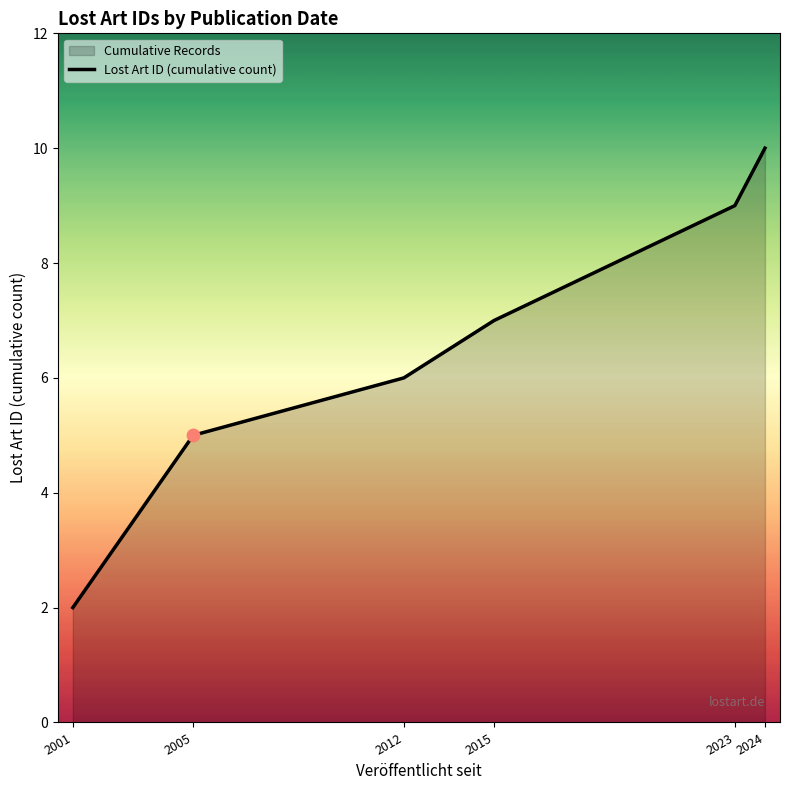

Which has a higher value, 2001 or 2024?

2024